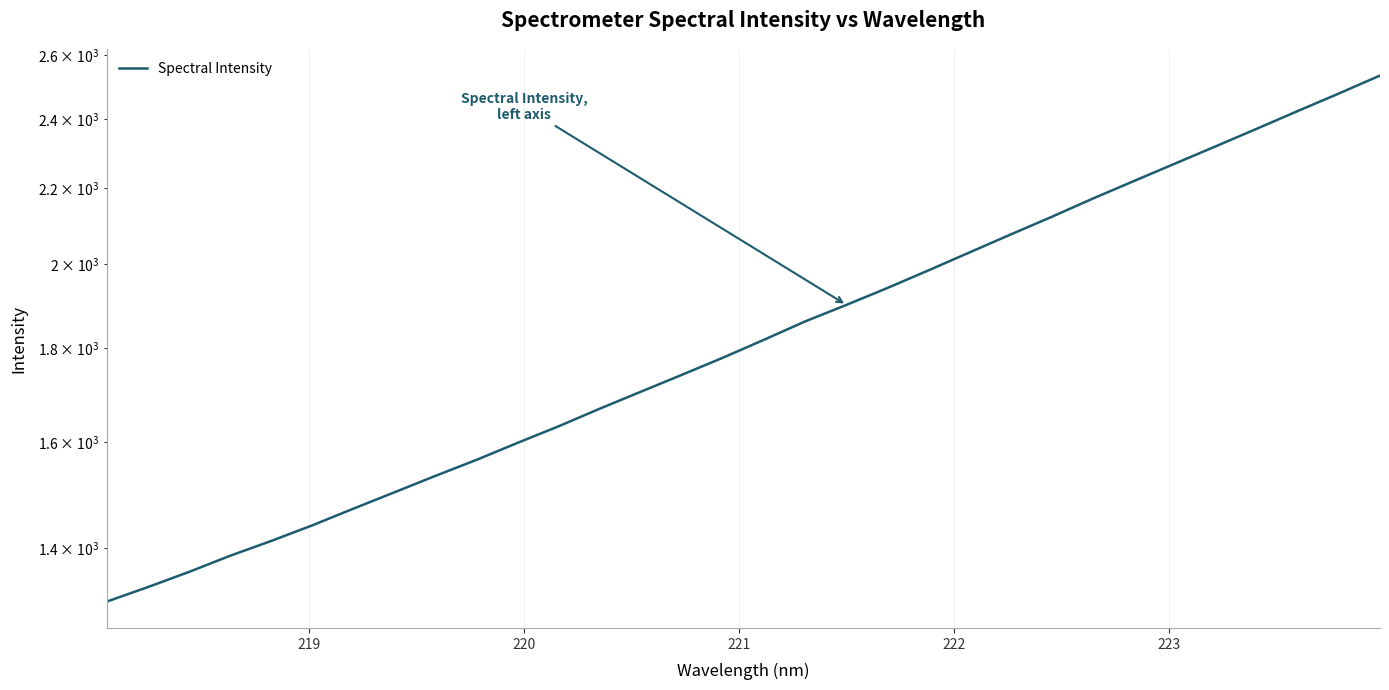

What is the sum of all values?

58955.8